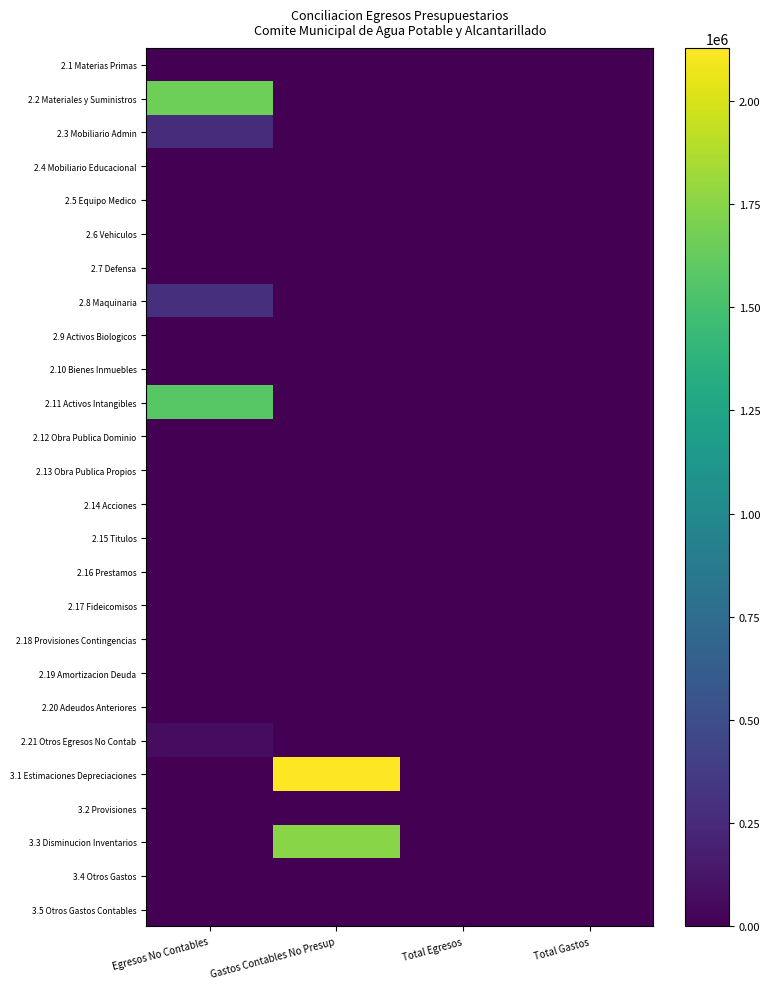

Which label corresponds to the smallest value in the chart?

Egresos No Contables